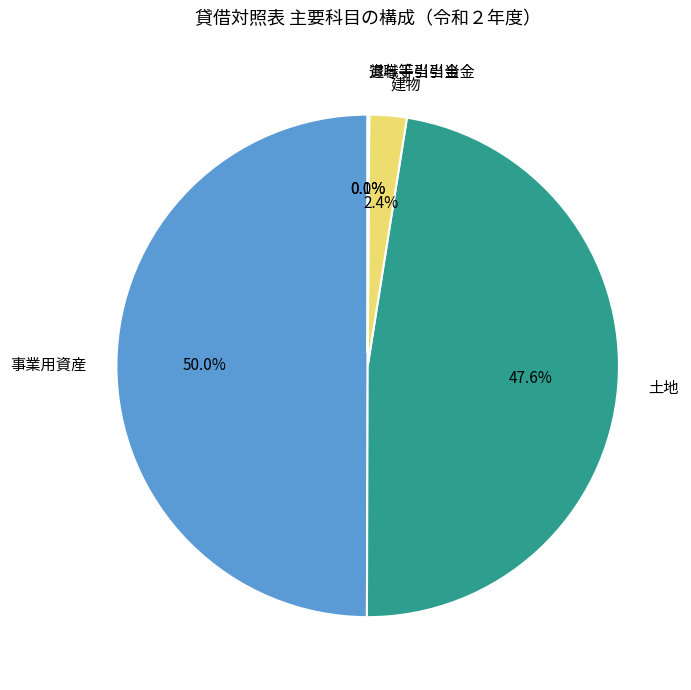

To the nearest percent, what is the difference between the largest and smallest slice percentages?

50%